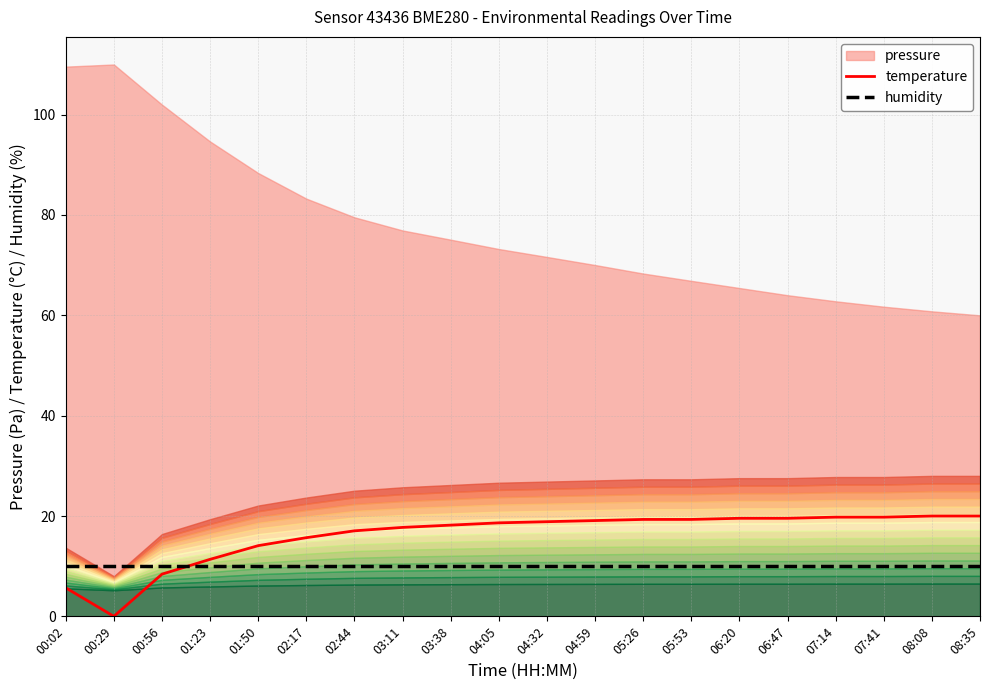

What is the average value of the temperature series?

16.1